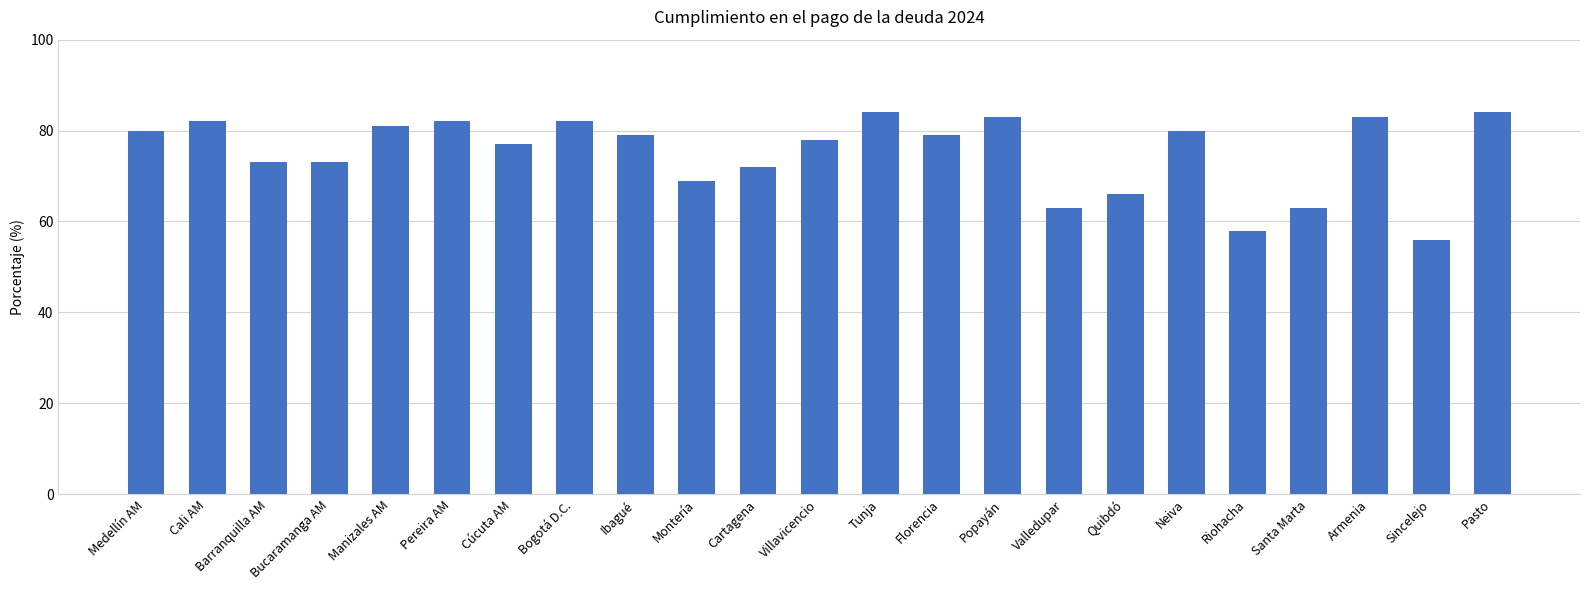

Does the chart contain stacked bars?

No